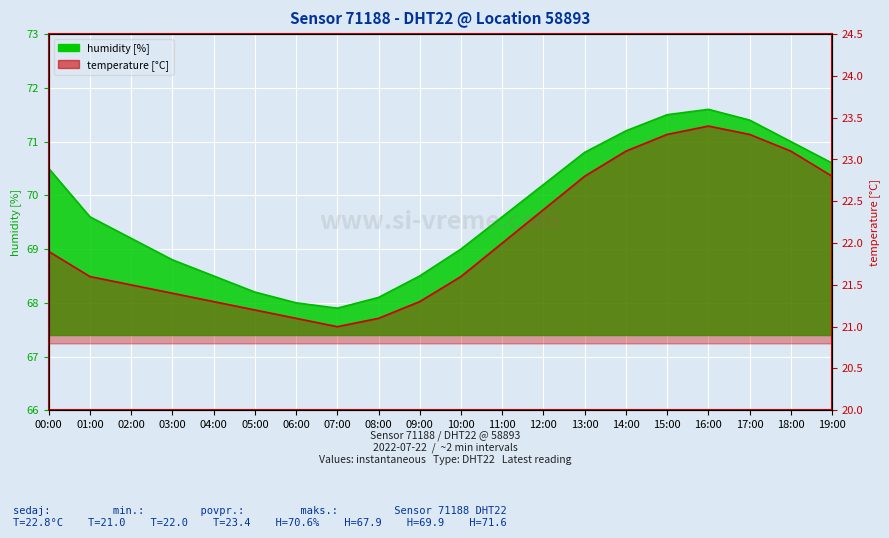

List the labels in order of humidity value, largest first.

16:00, 15:00, 17:00, 14:00, 18:00, 13:00, 19:00, 00:00, 12:00, 01:00, 11:00, 02:00, 10:00, 03:00, 04:00, 09:00, 05:00, 08:00, 06:00, 07:00